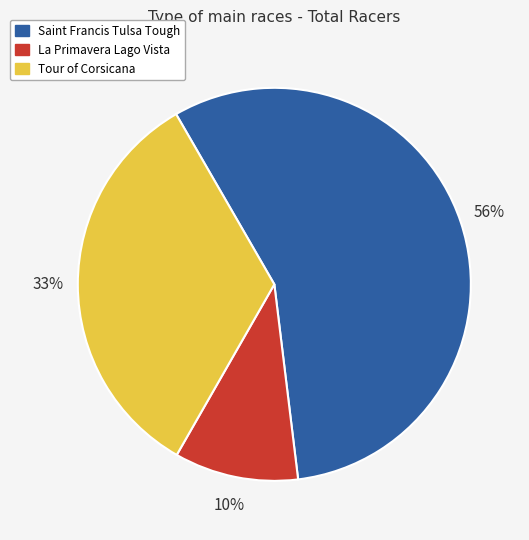

To the nearest percent, what percentage of the pie is Tour of Corsicana?

33%